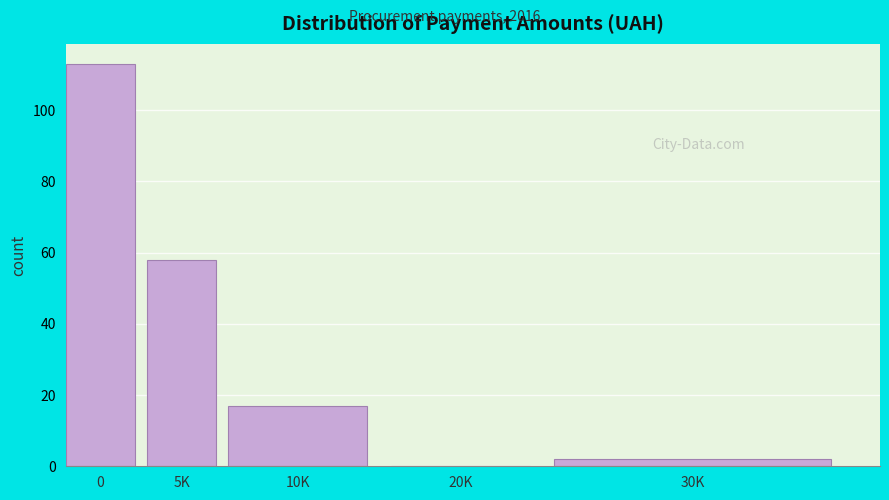

Reading left to right, transcribe all the data shown in this chart.

0=113	5K=58	10K=17	20K=0	30K=2